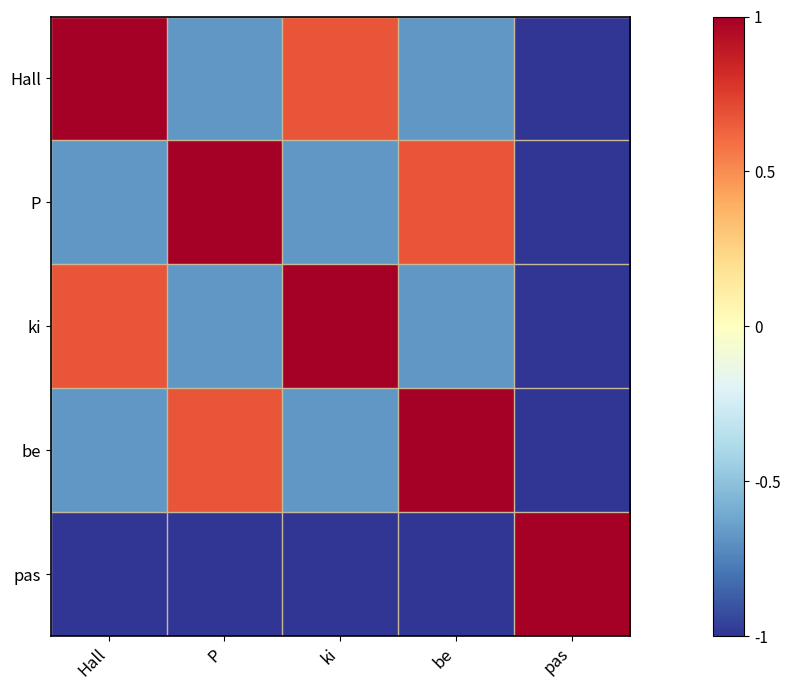

At which category does the chart reach its peak across all series?

Hall